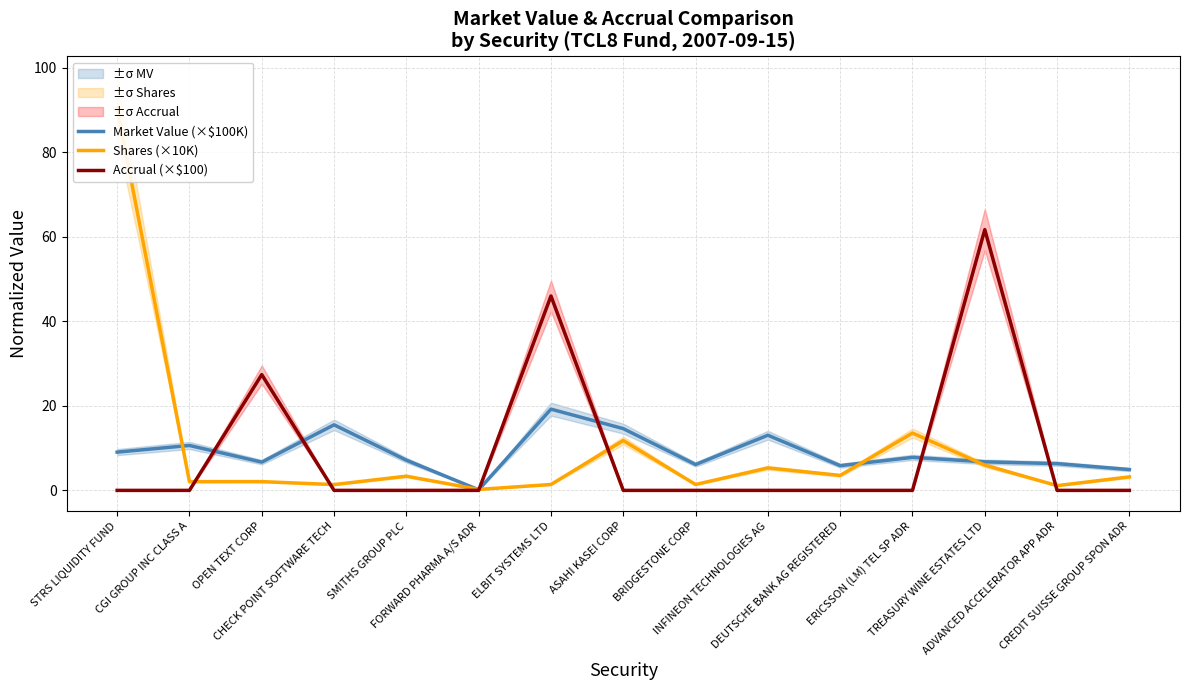

Where does the Market Value (×$100K) series first go above 7?

STRS LIQUIDITY FUND